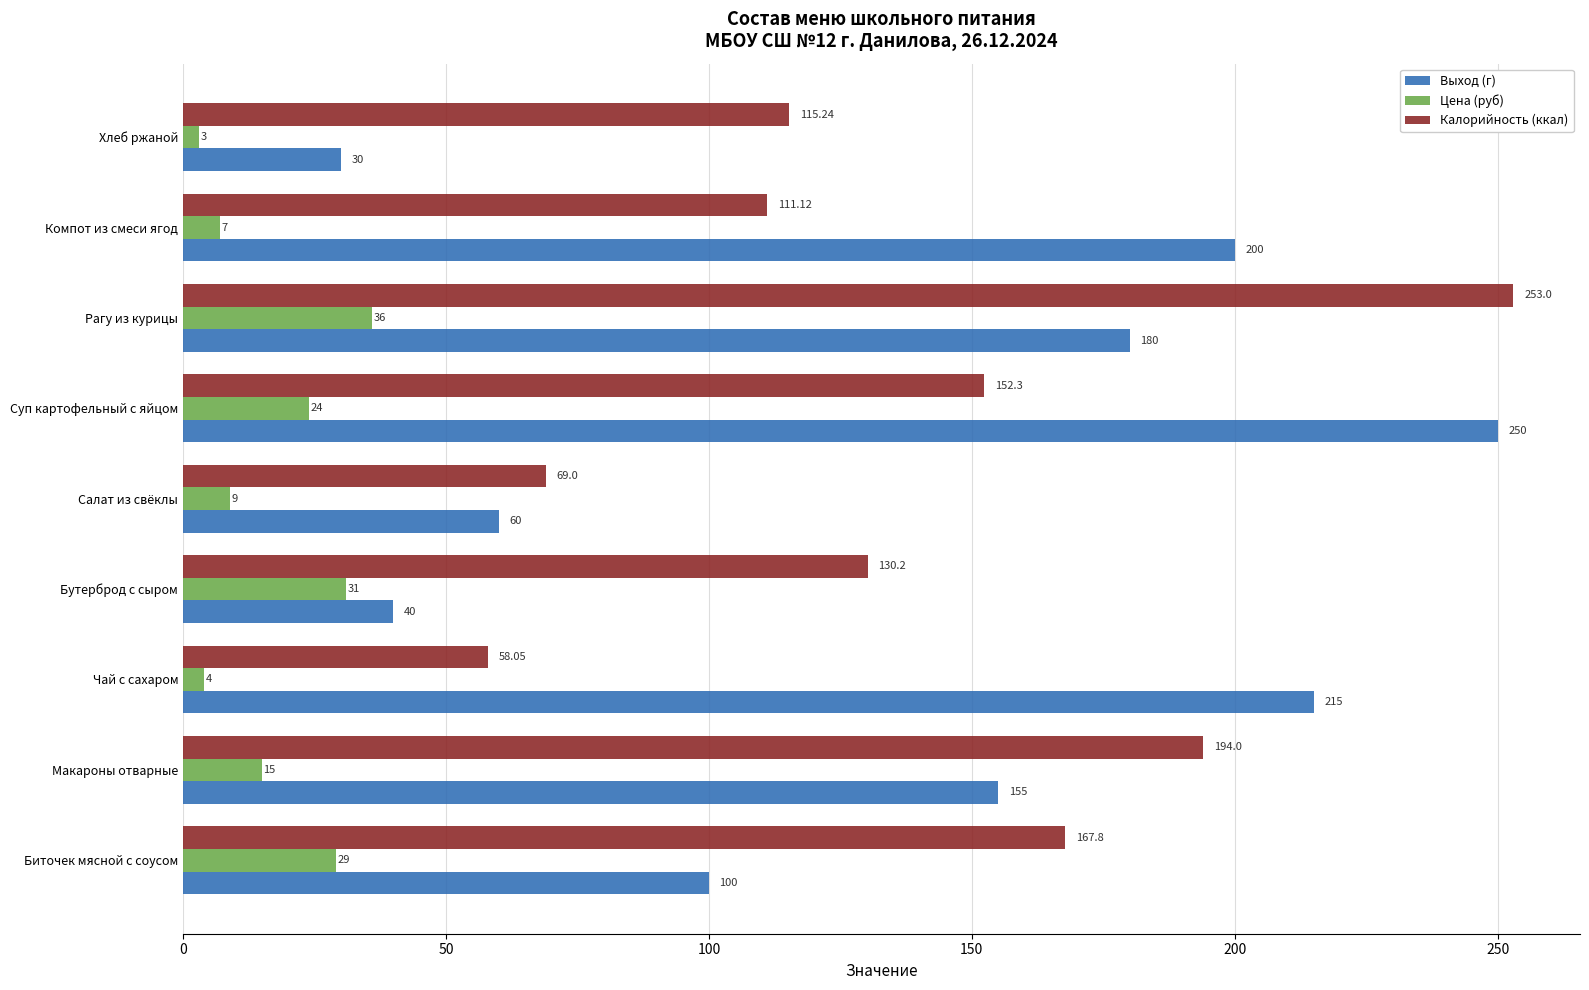

Which series has the widest spread of values?

Выход (г)